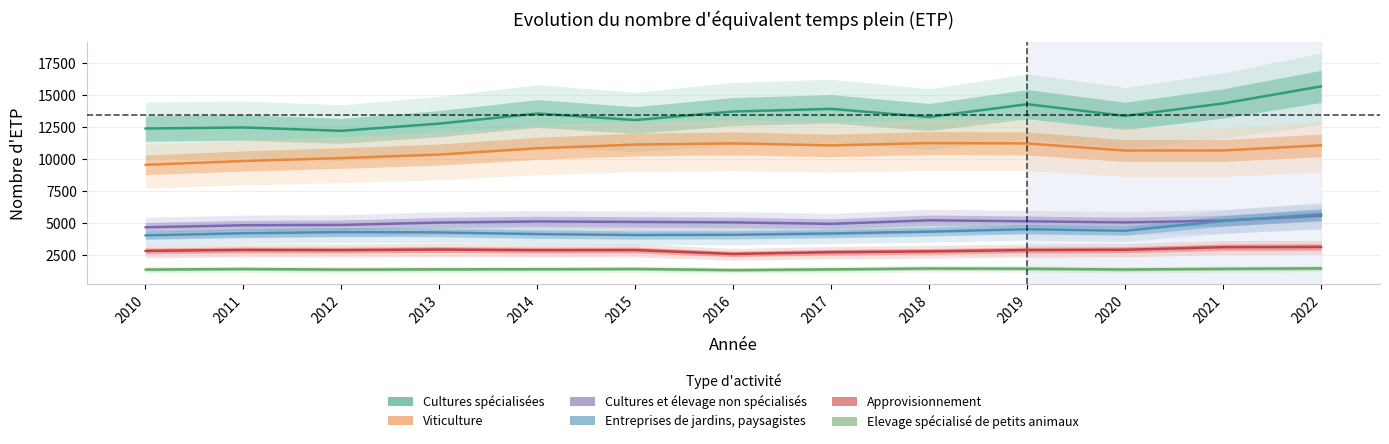

Which series has the largest total across all categories?

Cultures spécialisées